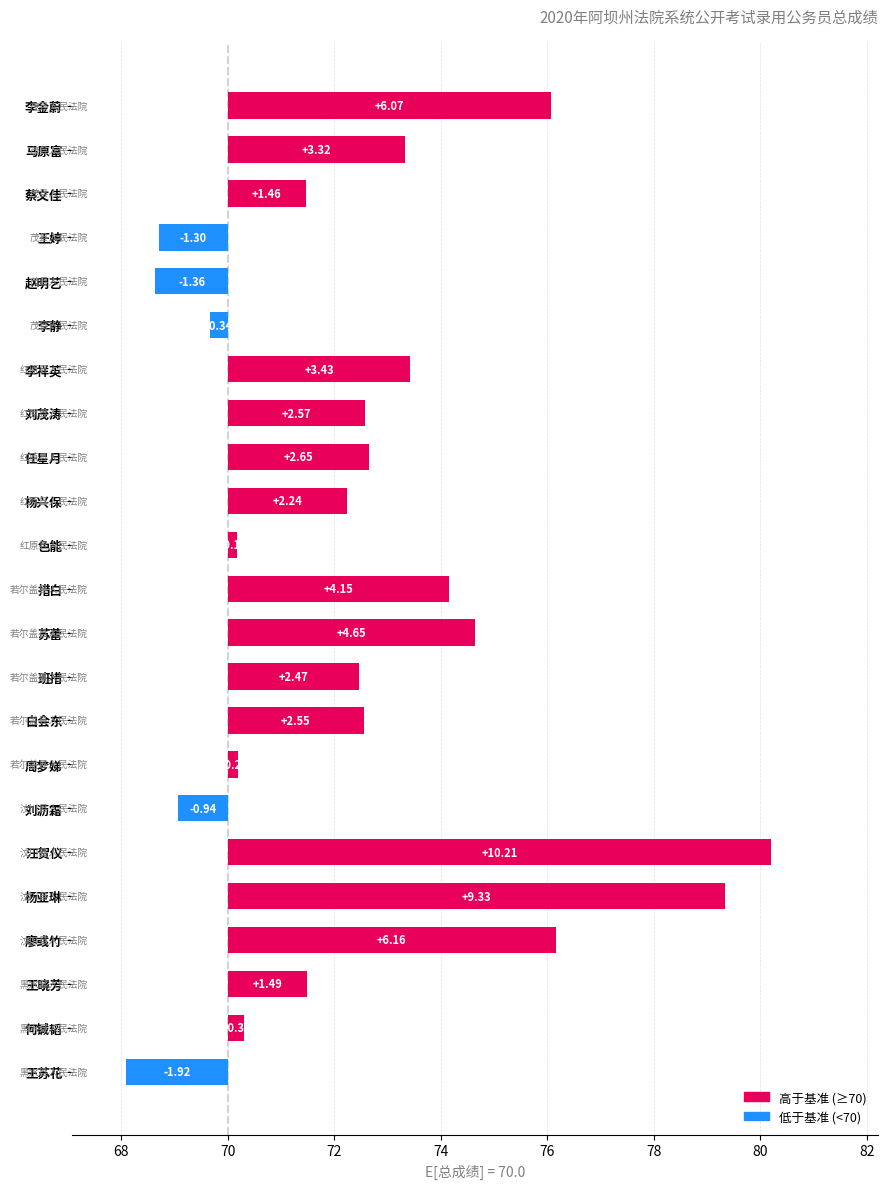

Where does the data first go above 2?

李金蔚